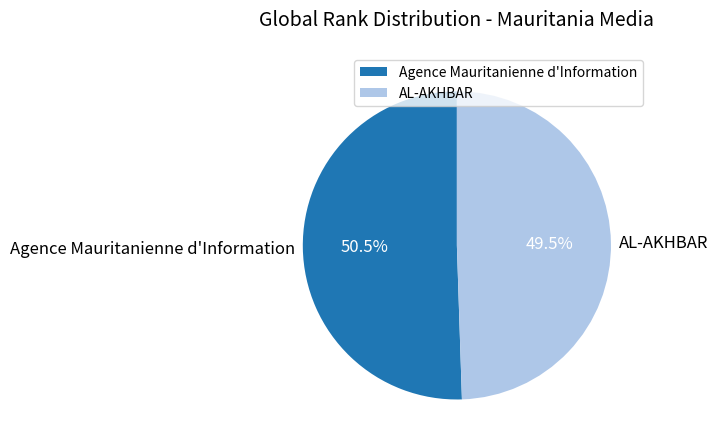

What is the largest slice in the pie chart?

Agence Mauritanienne d'Information